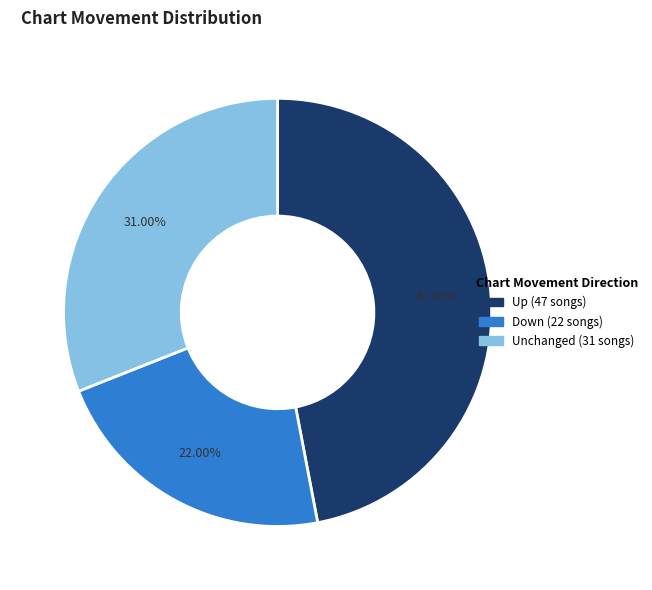

Is there a majority slice in this chart?

No